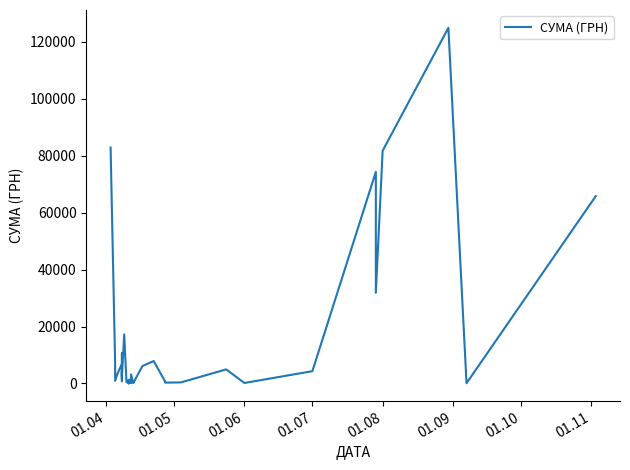

The value at 19 is 35.5. True or false?

False